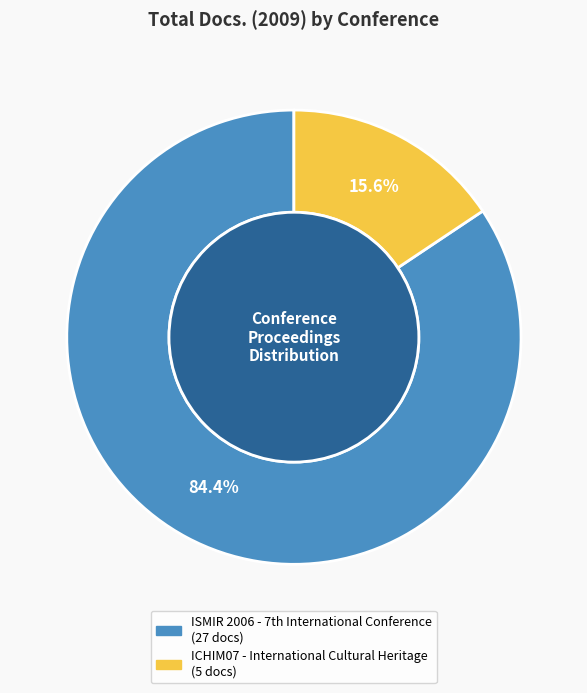

Is it true that ICHIM07 - International Cultural Heritage is 16% of the pie?

True